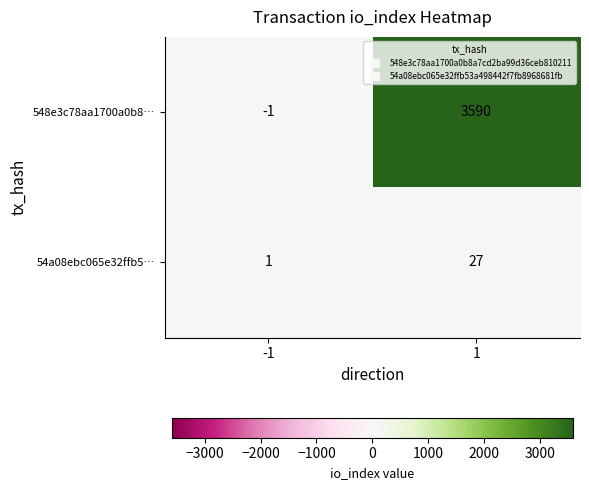

Which series has the largest total across all categories?

548e3c78aa1700a0b8…